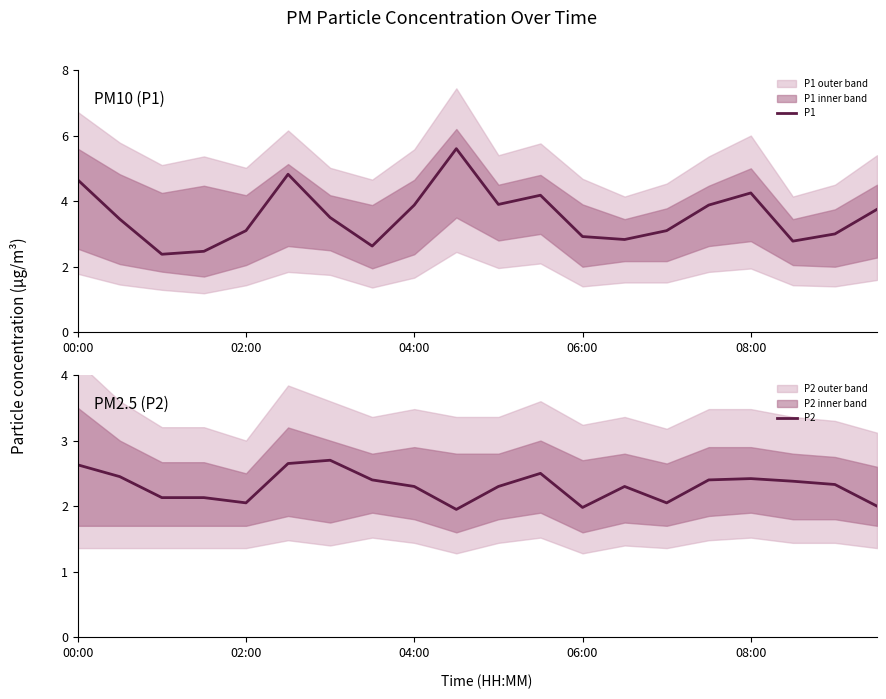

What is the value of the P2 point at the 3rd from the left?

2.1